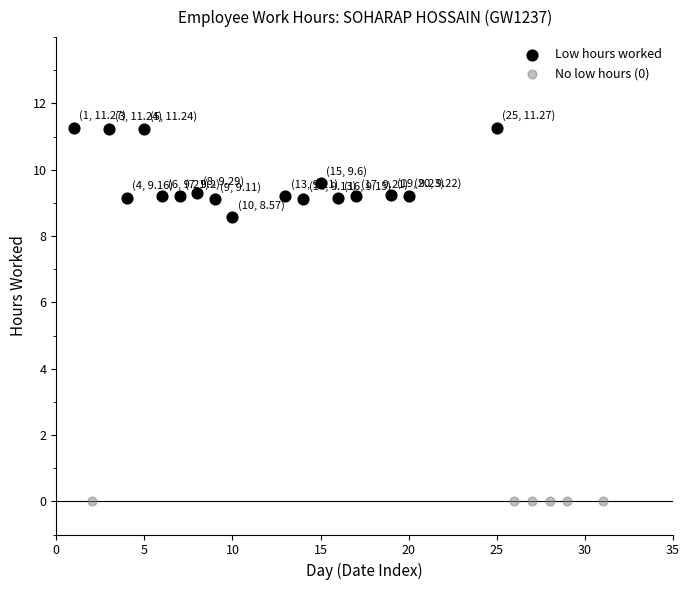

Which series contains the lowest Y value?

No low hours (0)